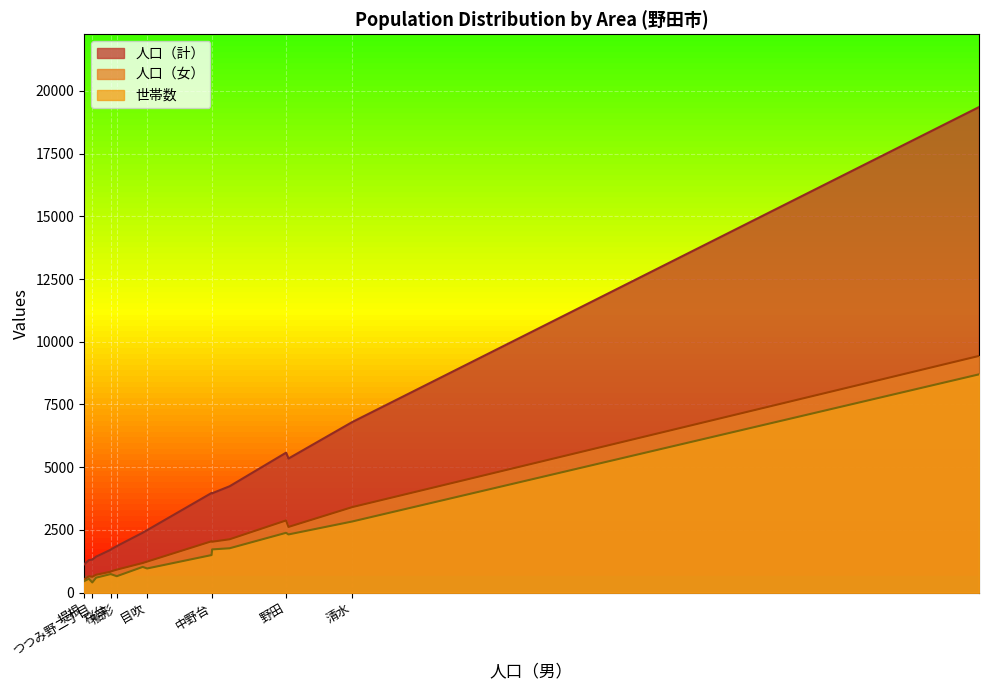

List the labels in order of 世帯数 value, largest first.

山崎, 清水, 野田, 尾崎, 上花輪, 中野台, 花井, 中里, 目吹, 桜台, 山崎貝塚町, 船形, 堤台, 上花輪新町, 堤根, つつみ野二丁目